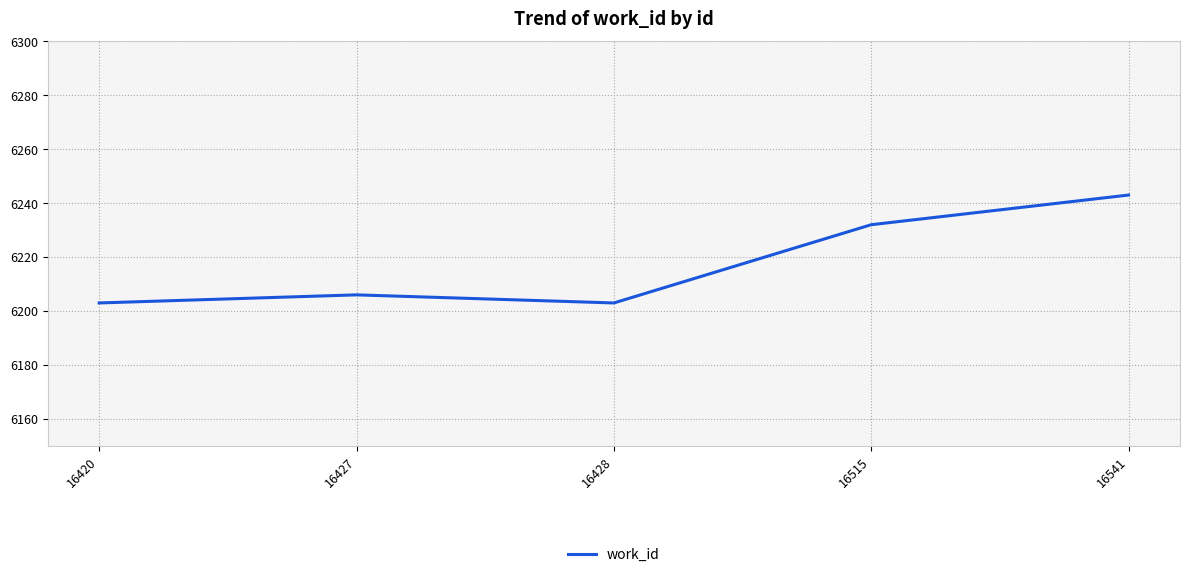

What is the maximum value shown in the chart?

6243